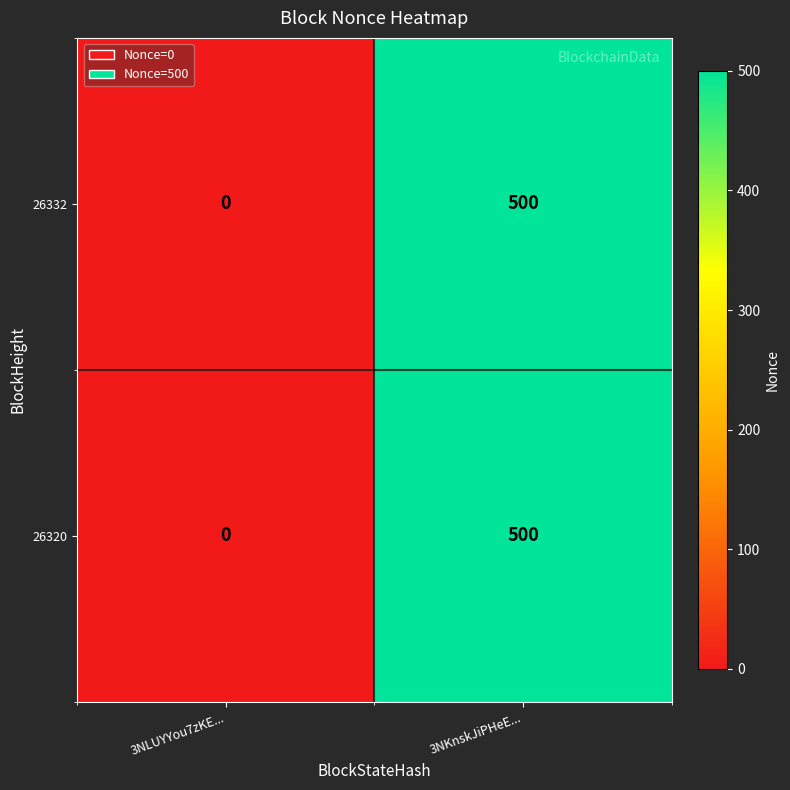

How many distinct data groups are displayed?

2